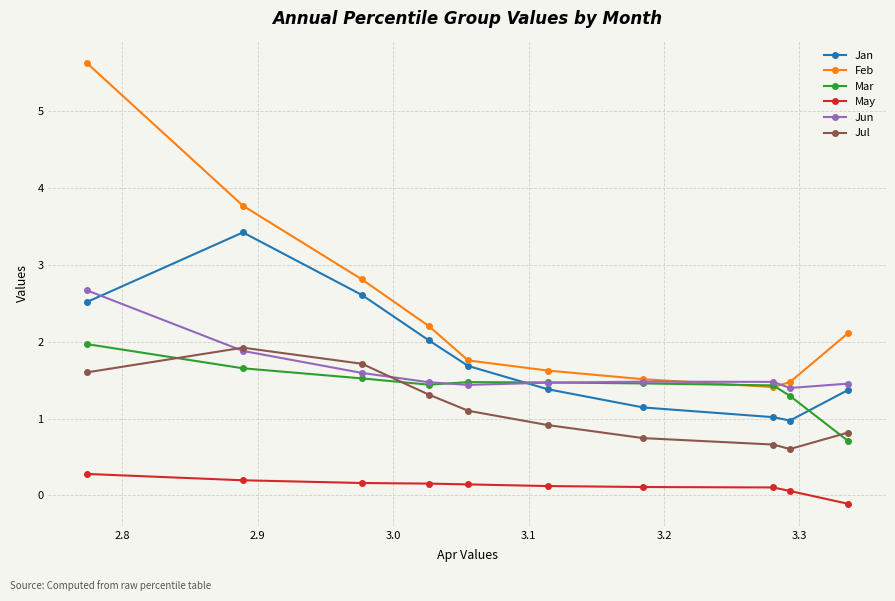

Which series has the widest spread of values?

Feb